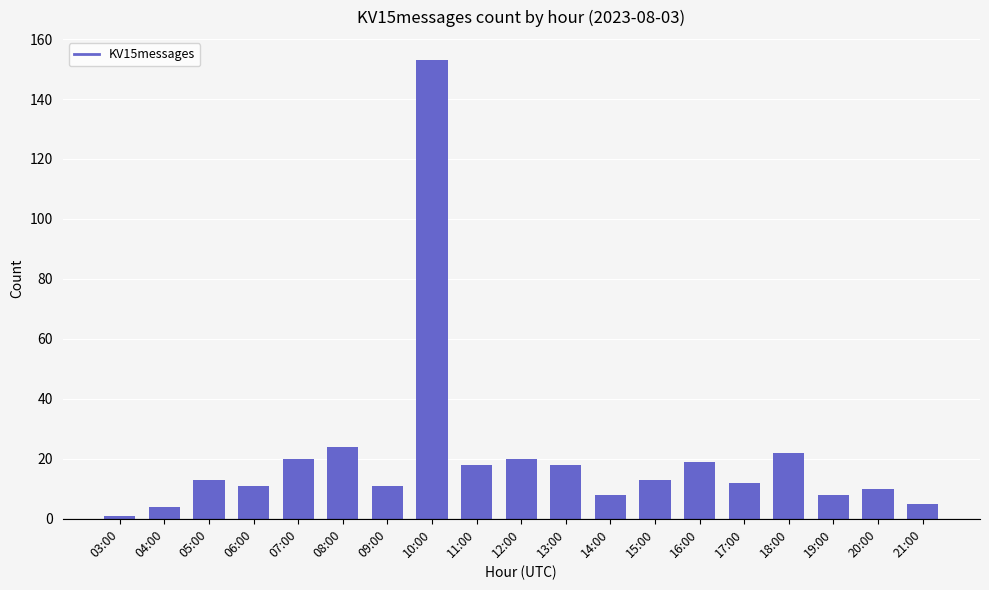

Which has a higher value, 06:00 or 05:00?

05:00